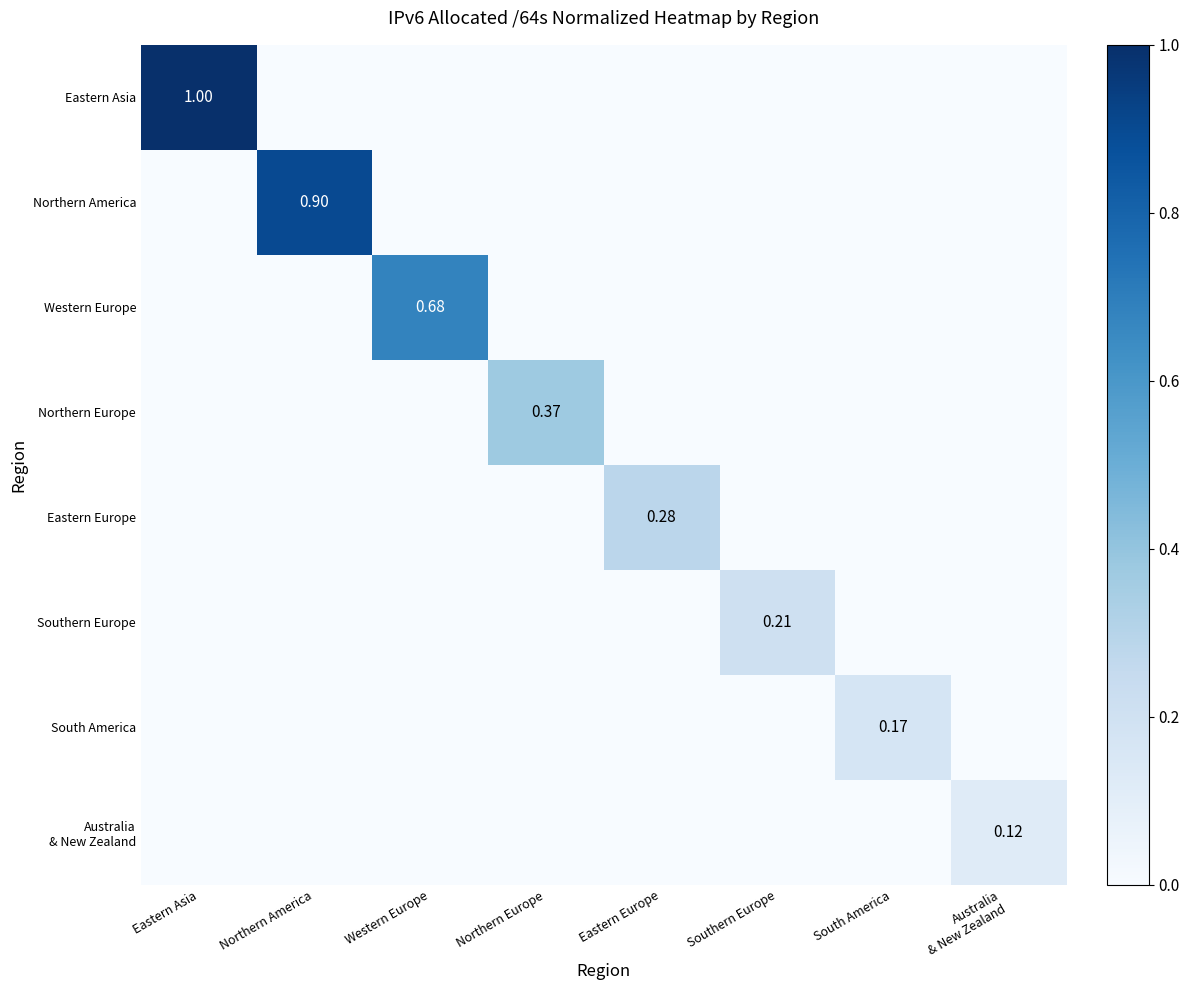

Which series has the largest total across all categories?

Eastern Asia